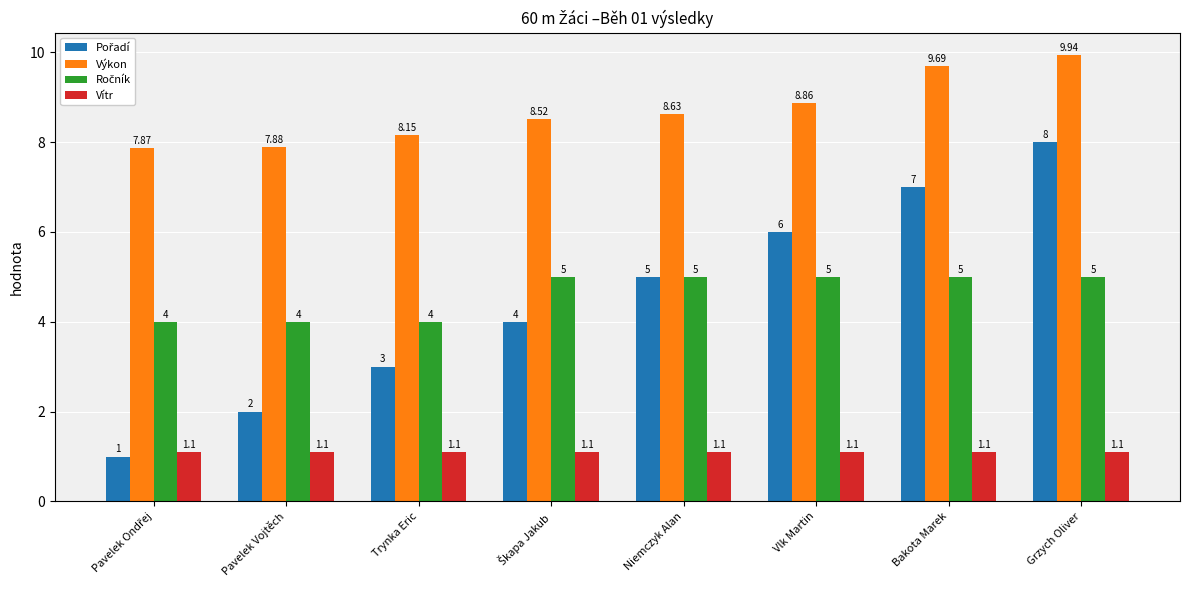

At which category is the sum across all series the highest?

Grzych Oliver